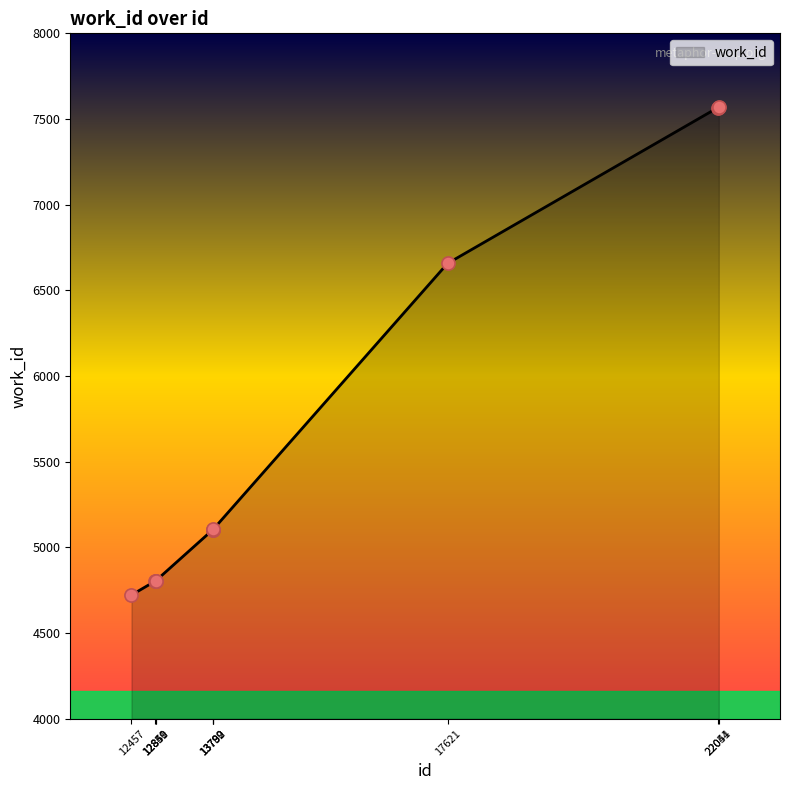

Approximately how many times larger is the value at 13789 compared to 13792?

1.0